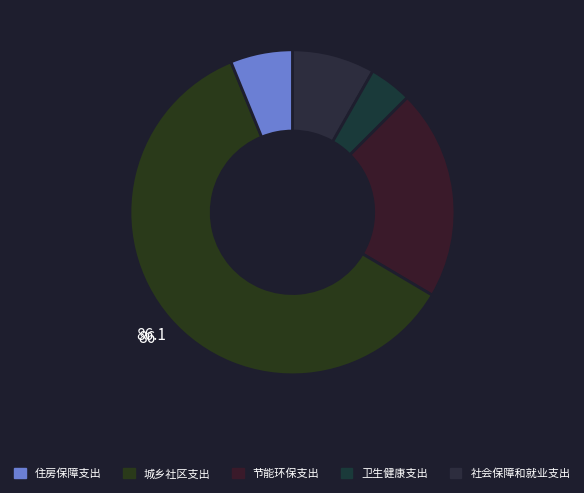

How many segments does this pie chart have?

5